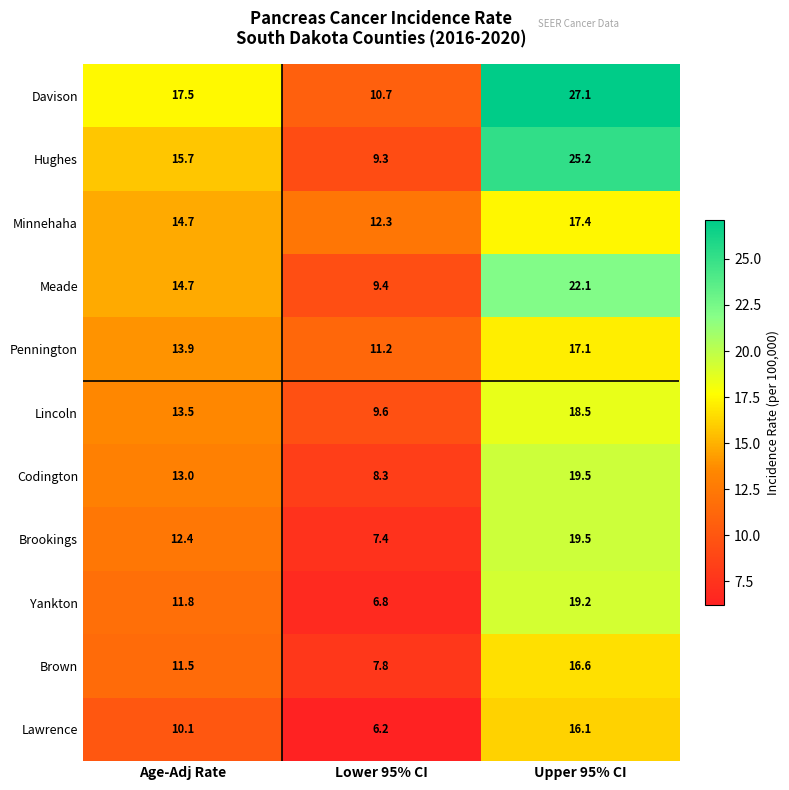

True or false: Lawrence has a value of 16.1 at Upper 95% CI.

True